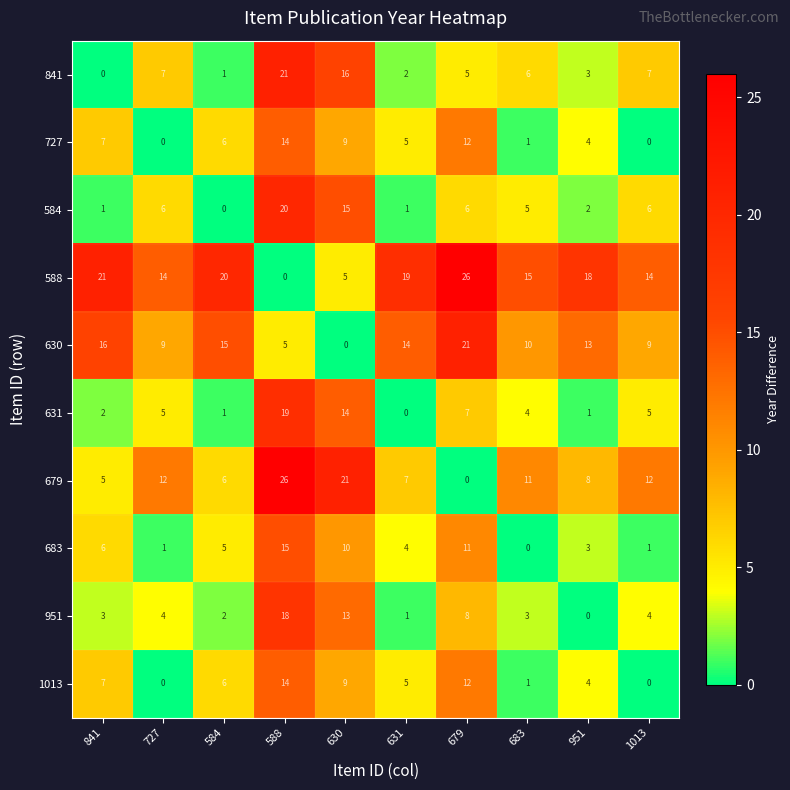

At how many categories does at least one series exceed 9?

10